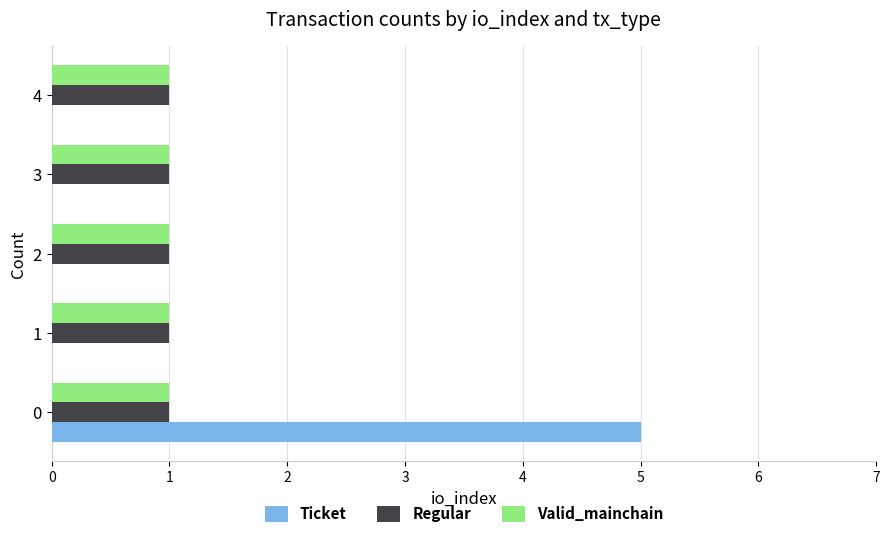

What is the maximum value shown in the chart?

5